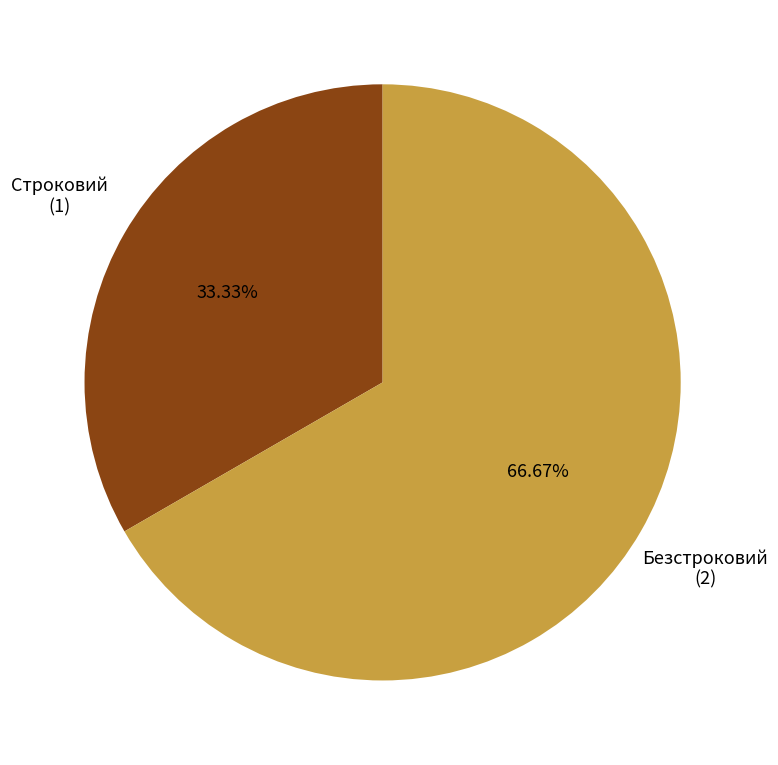

Which slice is the smallest?

Строковий